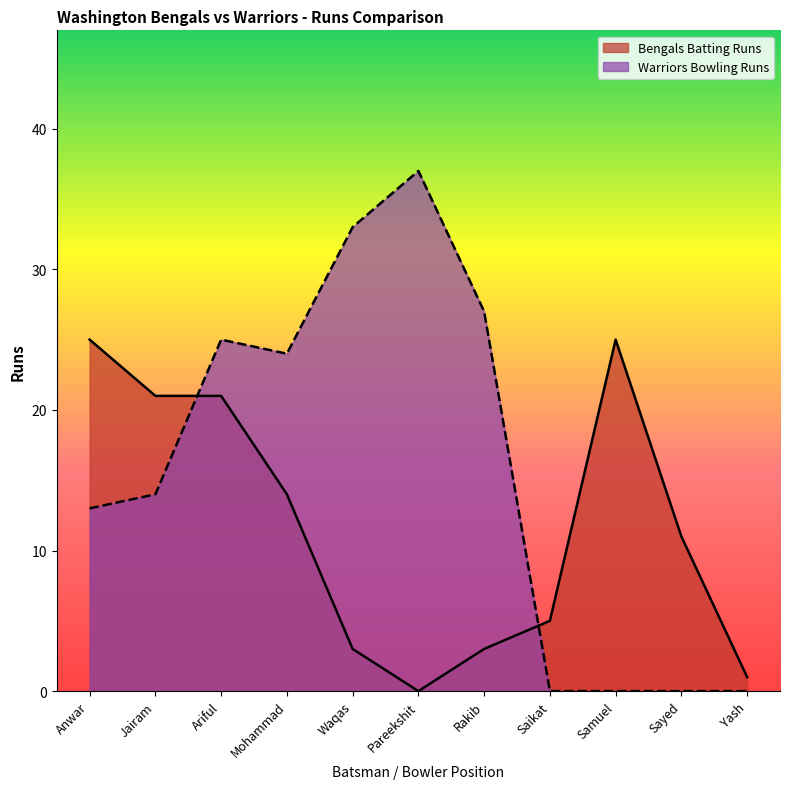

Does the chart have visible grid lines?

No